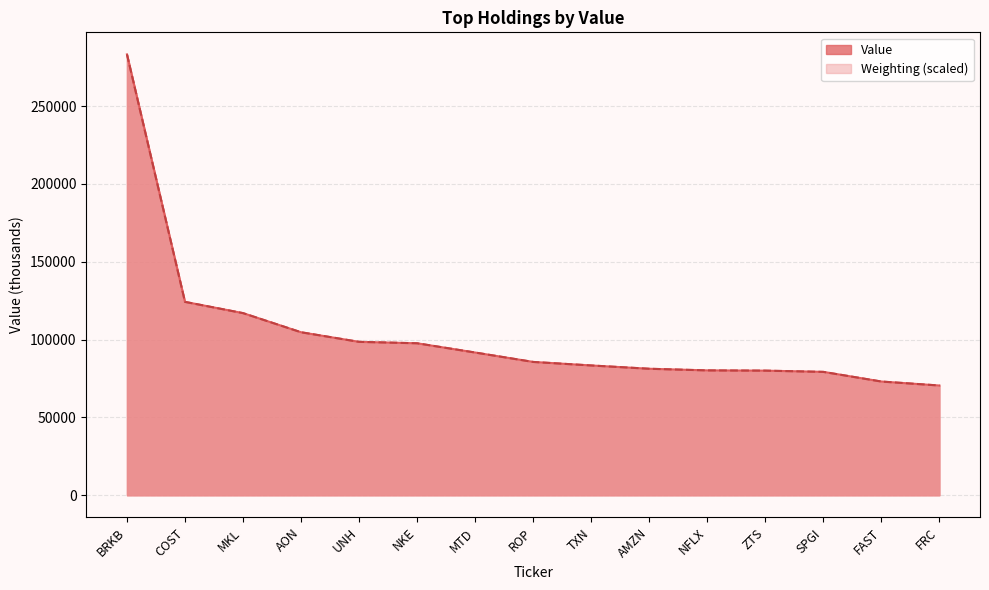

Reading left to right, list all the values displayed in this chart.

Value: 283283.0	124270.0	117030.0	104742.0	98566.0	97649.0	91708.0	85677.0	83403.0	81285.0	80240.0	80065.0	79288.0	73085.0	70518.0
Weighting: 283283.0	124257.8	117034.4	104739.9	98574.5	97662.4	91715.8	85659.8	83397.9	81282.0	80224.0	80078.1	79275.5	73073.5	70519.8